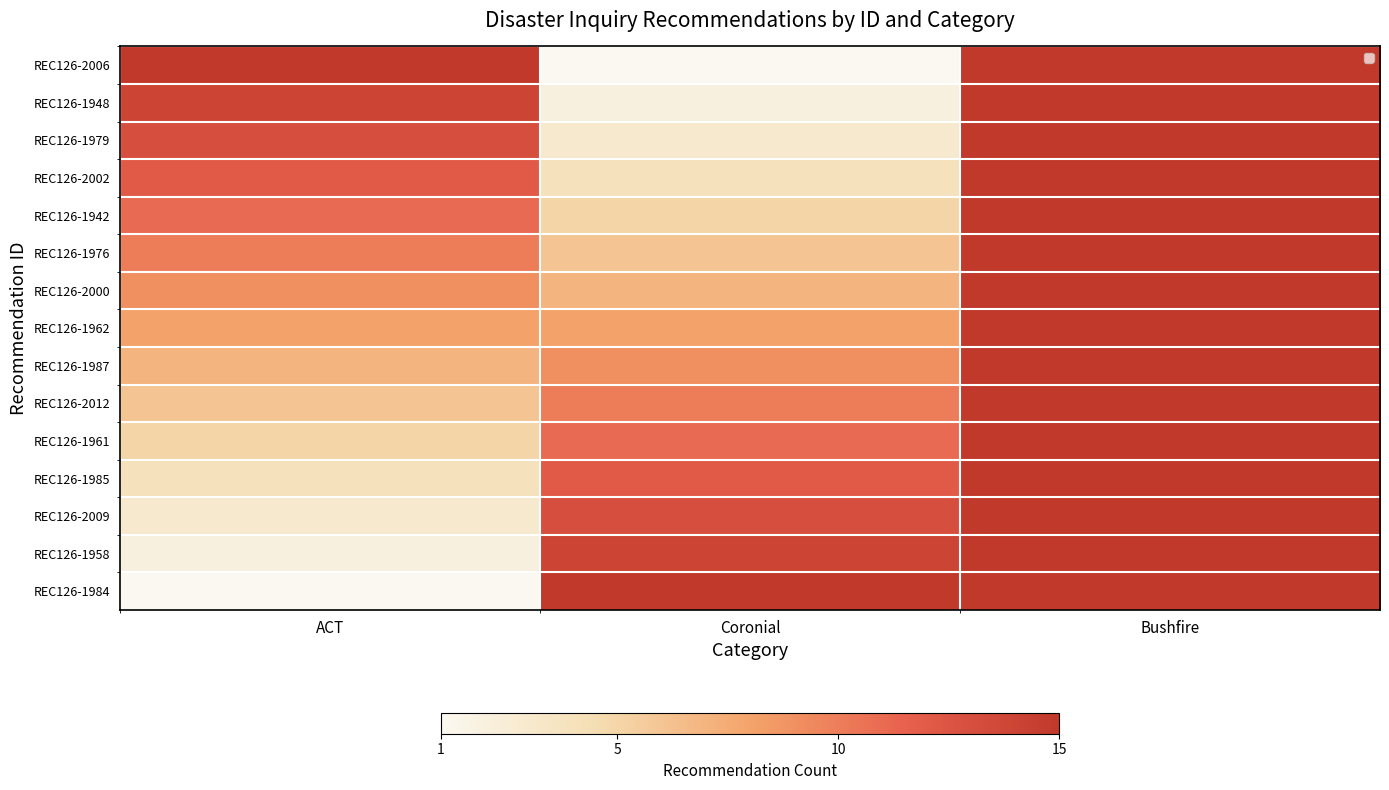

Where does the REC126-1976 series first go above 10?

Bushfire